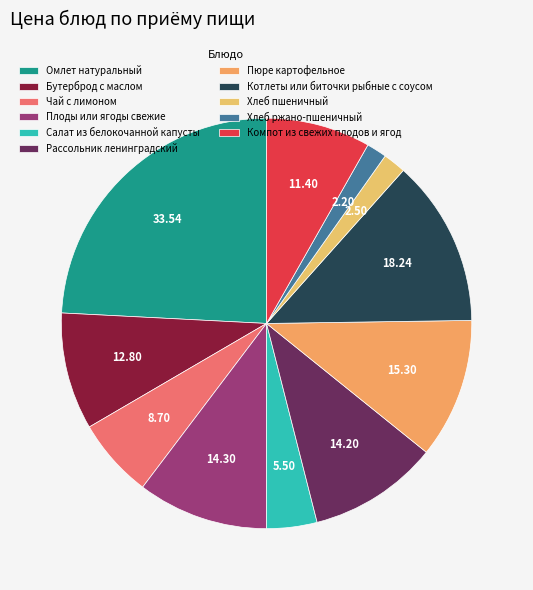

Is the sum of Котлеты или биточки рыбные с соусом and Хлеб пшеничный greater than half?

No